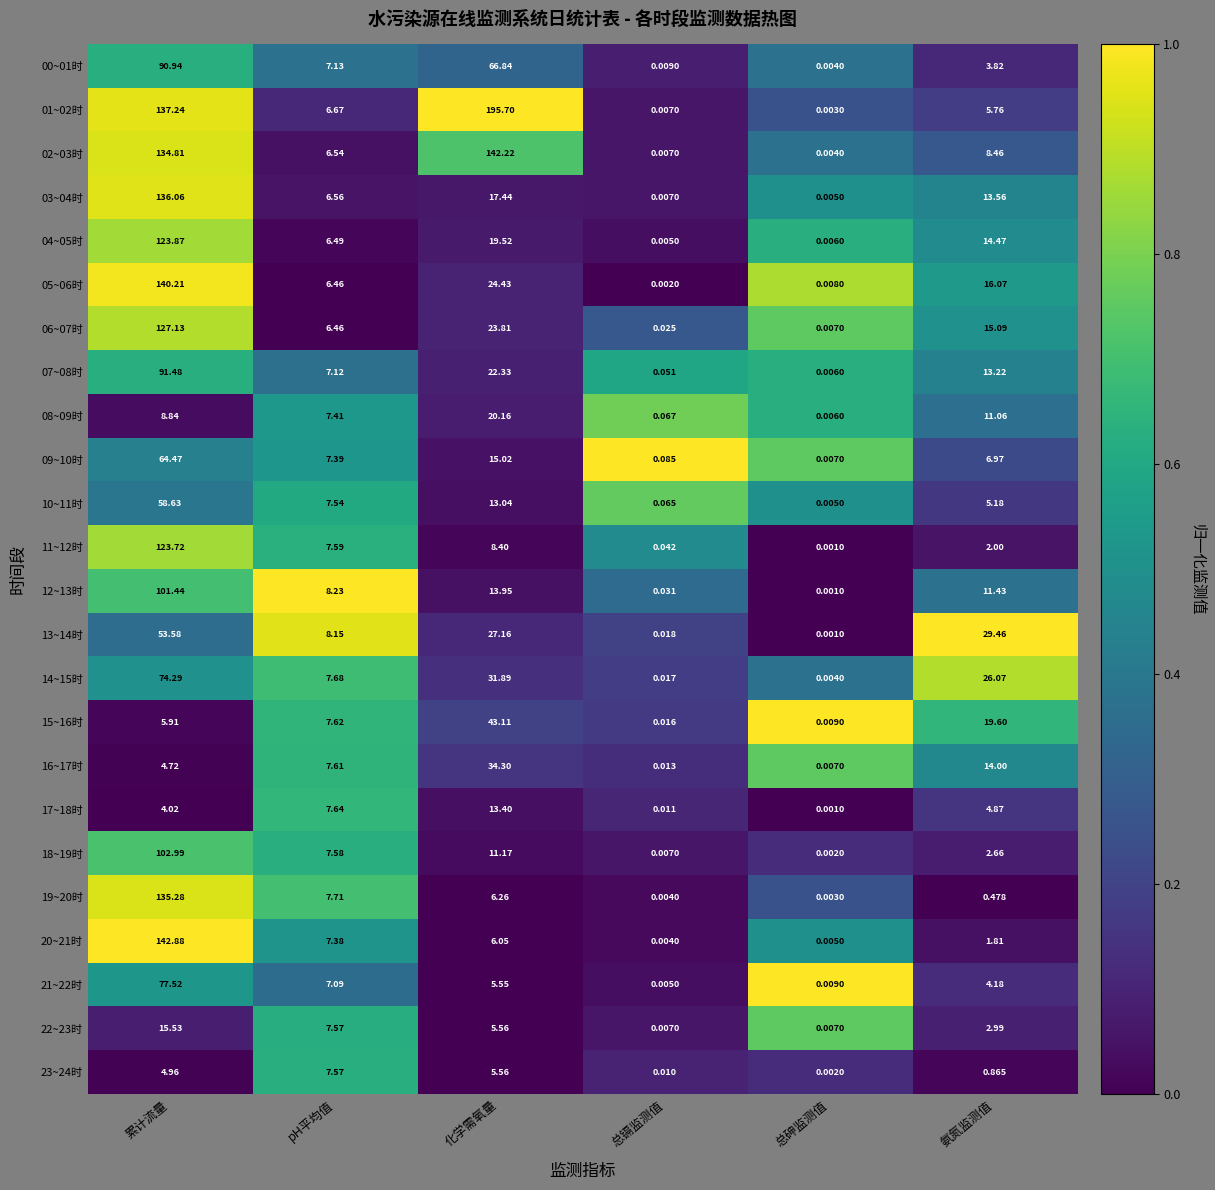

At how many categories does at least one series exceed 0?

6